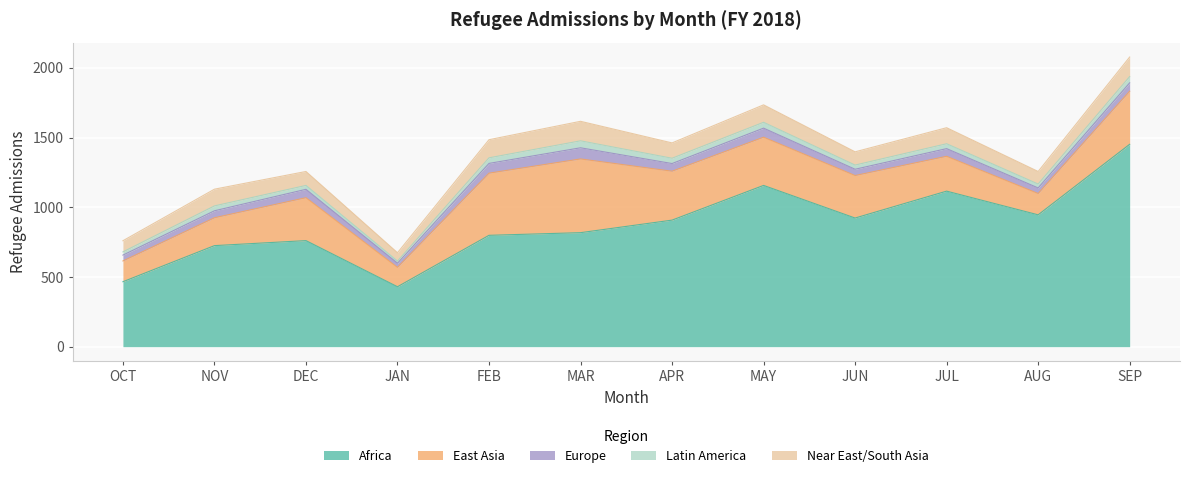

Where is the first local maximum for East Asia?

DEC